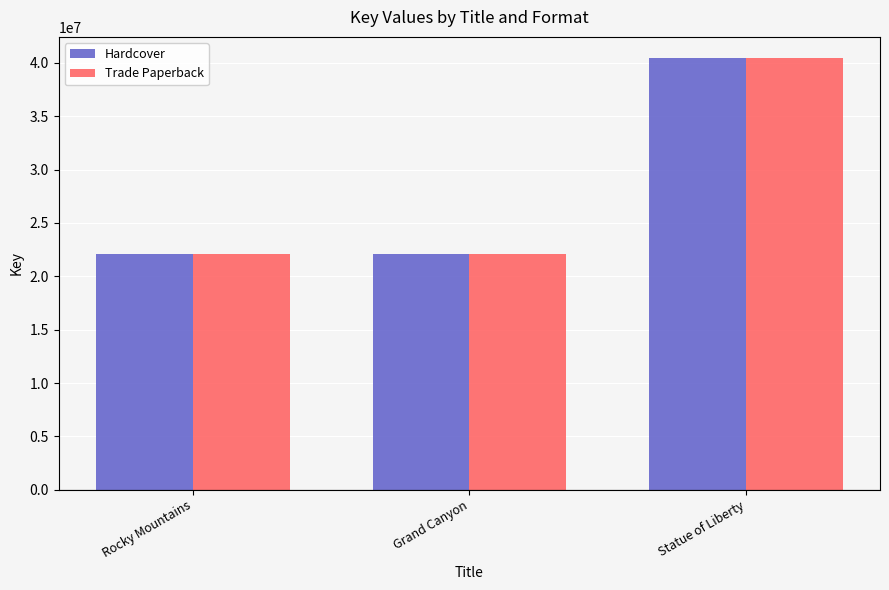

What is the lowest value of the Hardcover series?

22093995